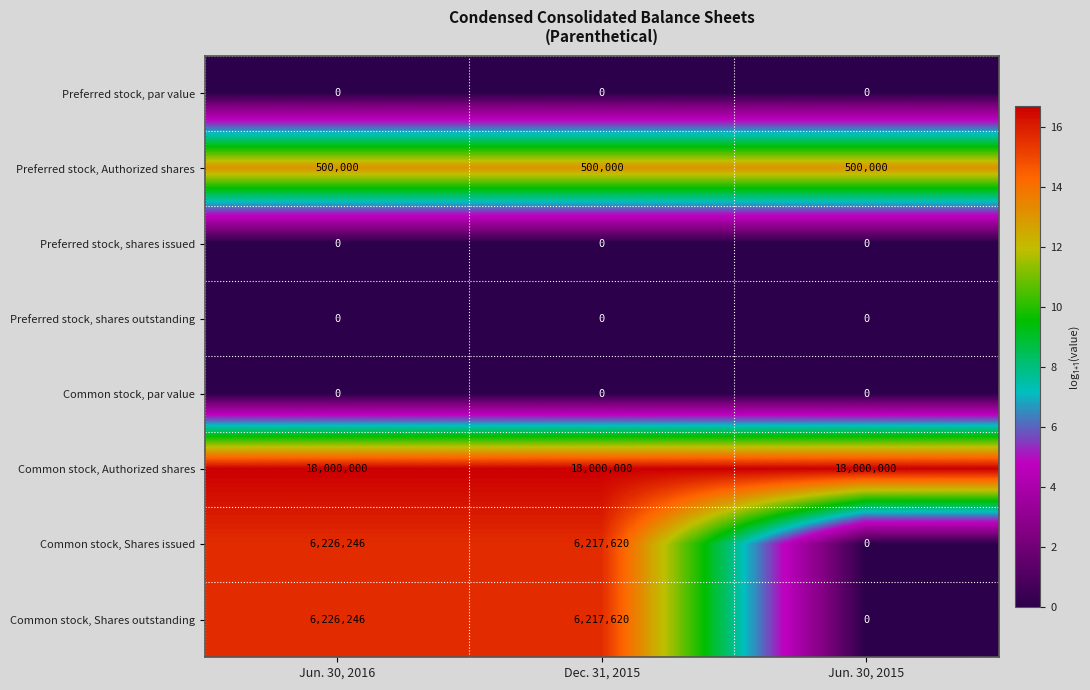

Which series has the largest total across all categories?

Common stock, Authorized shares